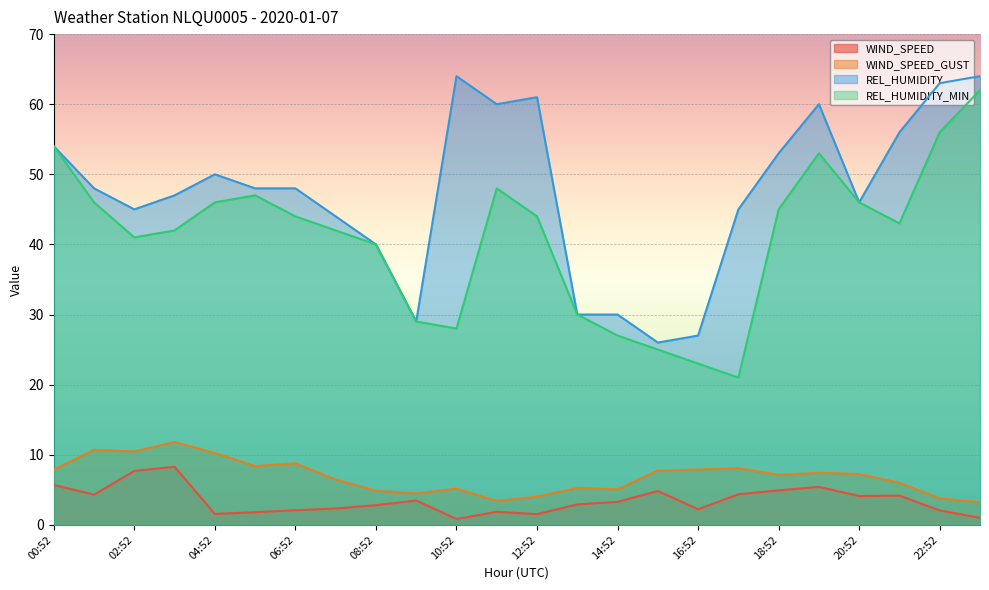

True or false: REL_HUMIDITY and WIND_SPEED cross at least once.

False